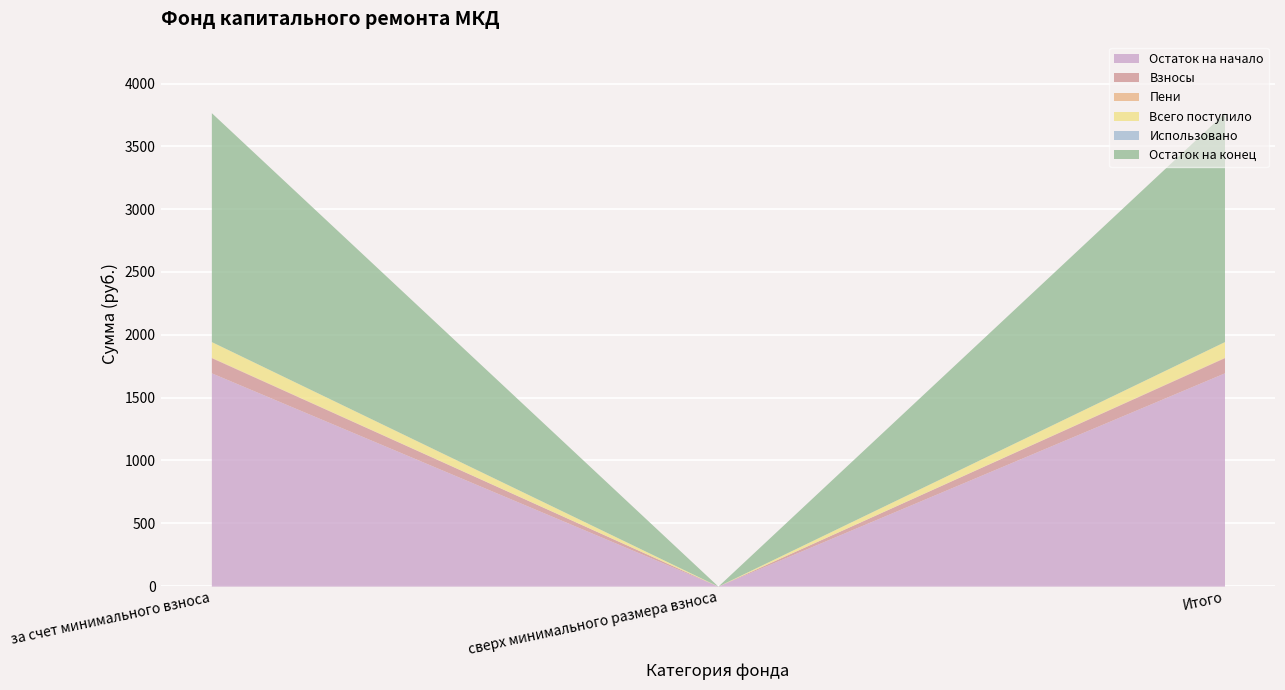

Which category has the lowest value in the Остаток на начало series?

сверх минимального размера взноса